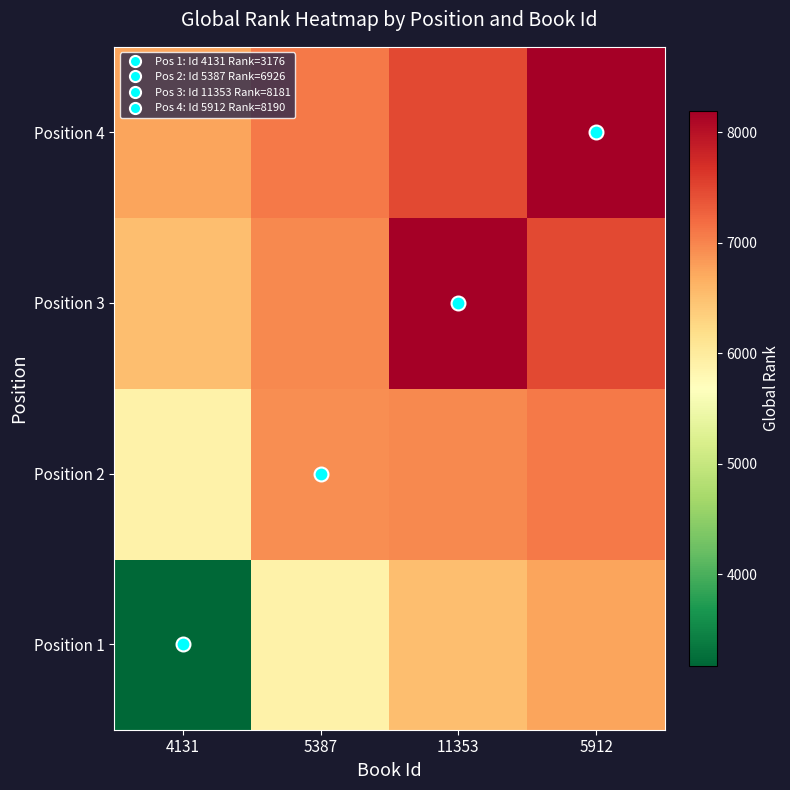

Reading right to left, transcribe all the data shown in this chart.

Position 1: 5912=6754.7	11353=6507.0	5387=5884.3	4131=3176.0
Position 2: 5912=7090.9	11353=6975.5	5387=6926.0	4131=5884.3
Position 3: 5912=7468.8	11353=8181.0	5387=6975.5	4131=6507.0
Position 4: 5912=8190.0	11353=7468.8	5387=7090.9	4131=6754.7